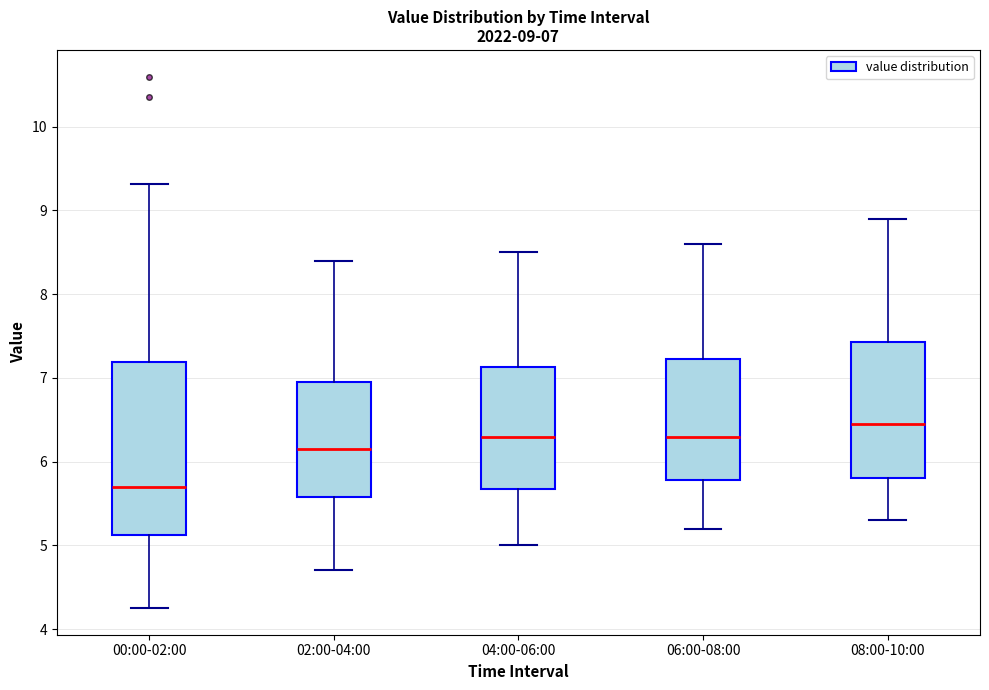

Comparing the boxes themselves (not the whiskers), which one is the tallest?

00:00-02:00